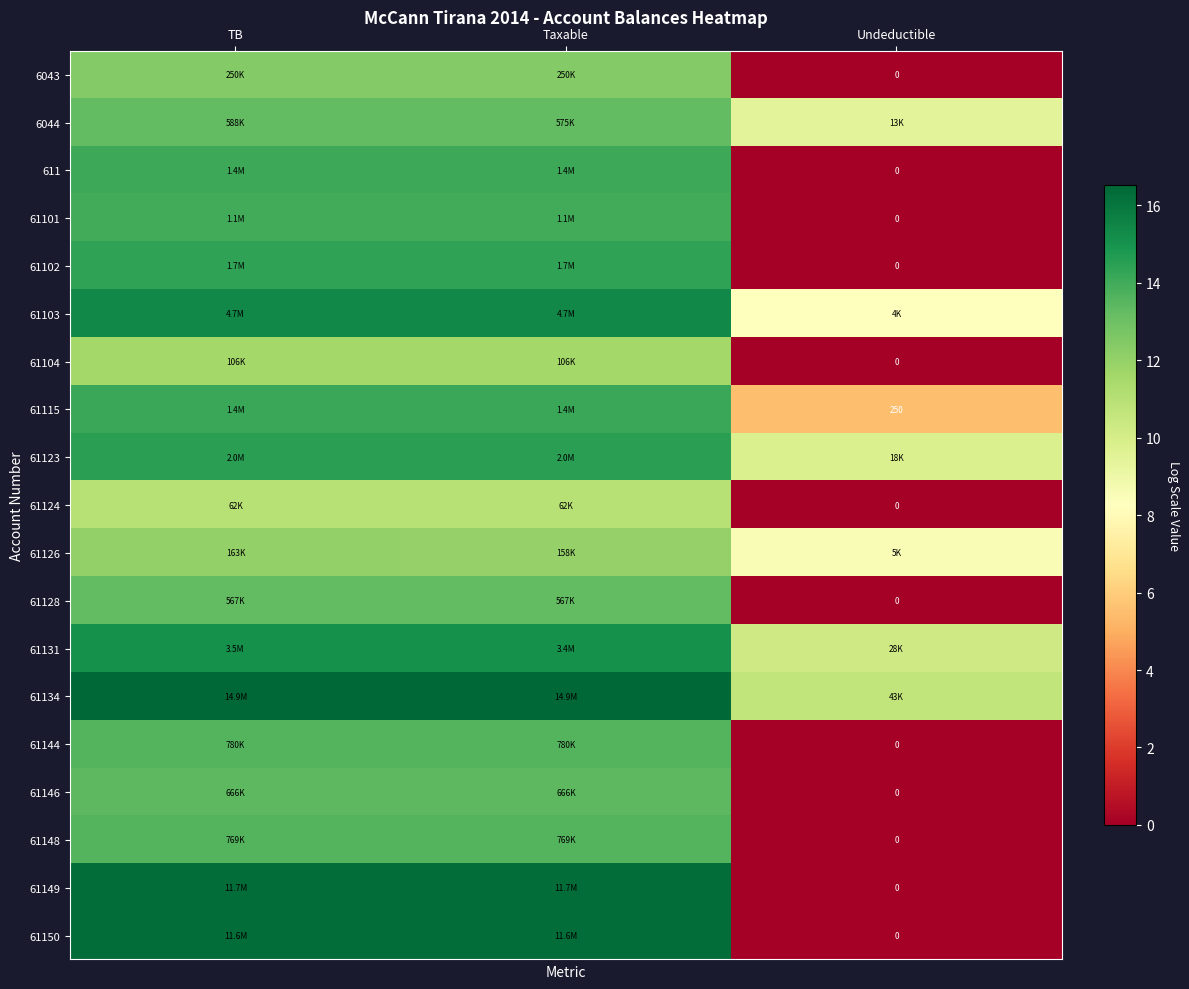

At which category is the sum across all series the highest?

TB